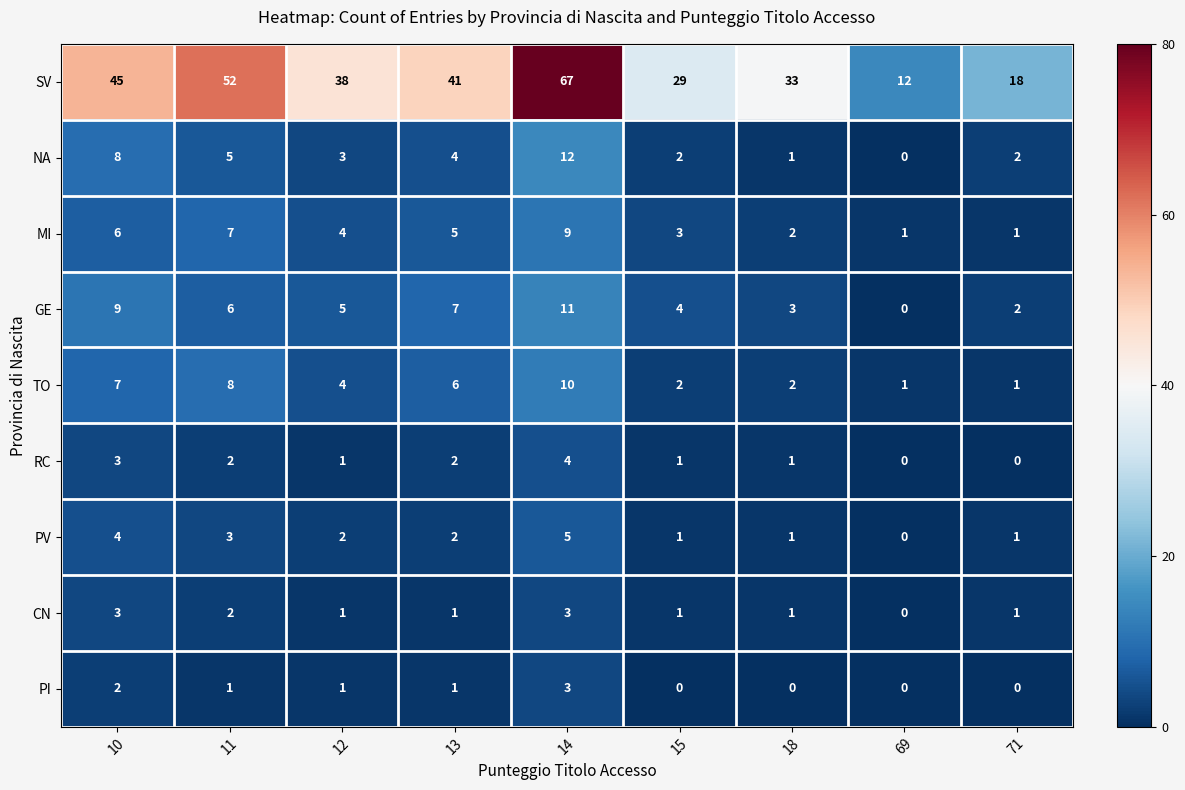

Which series has the widest spread of values?

SV